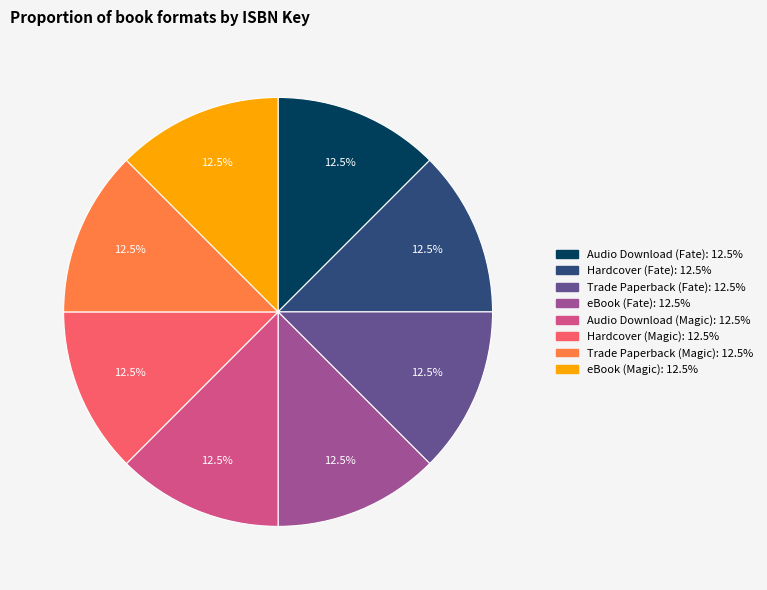

Is there any slice that represents more than half of the pie?

No